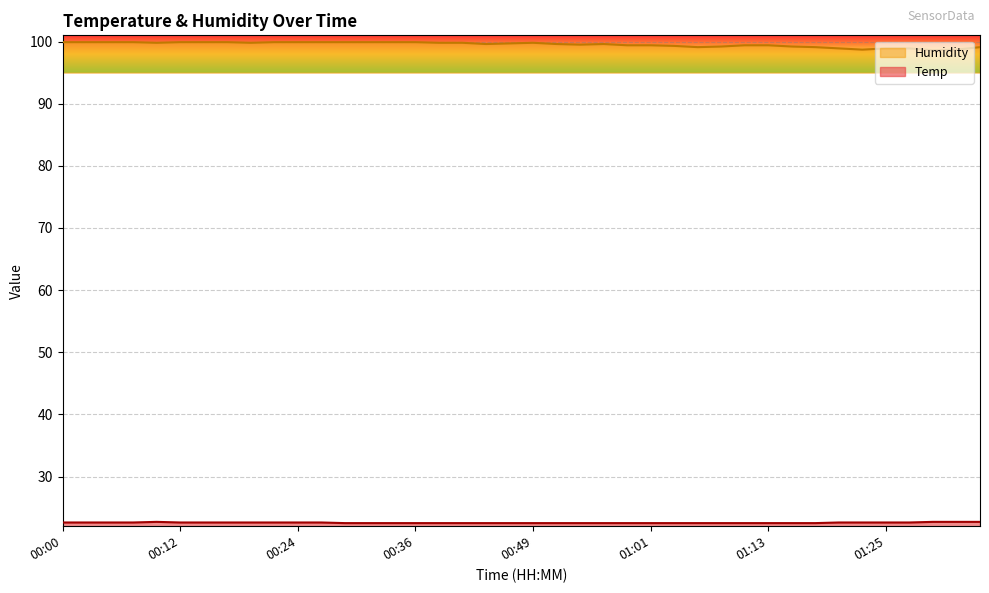

True or false: Temp and Humidity cross at least once.

False